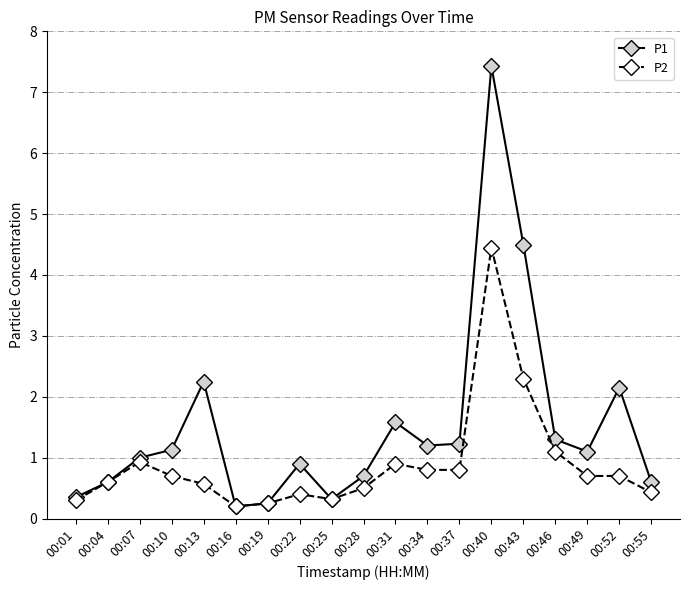

True or false: P2 has more than 1 points higher than both neighbors.

True